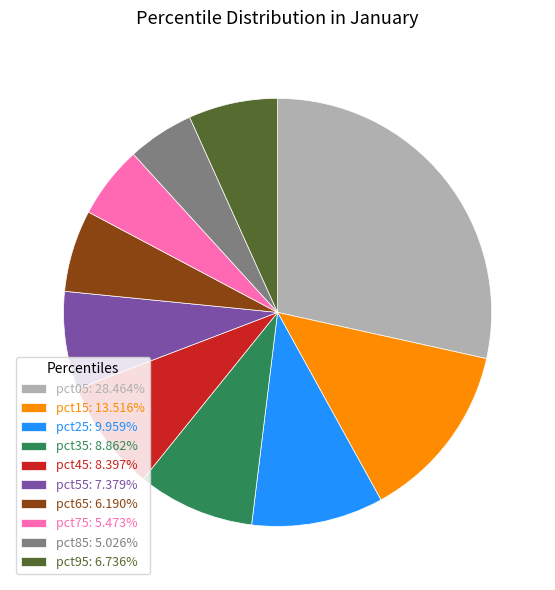

What is the largest slice in the pie chart?

pct05